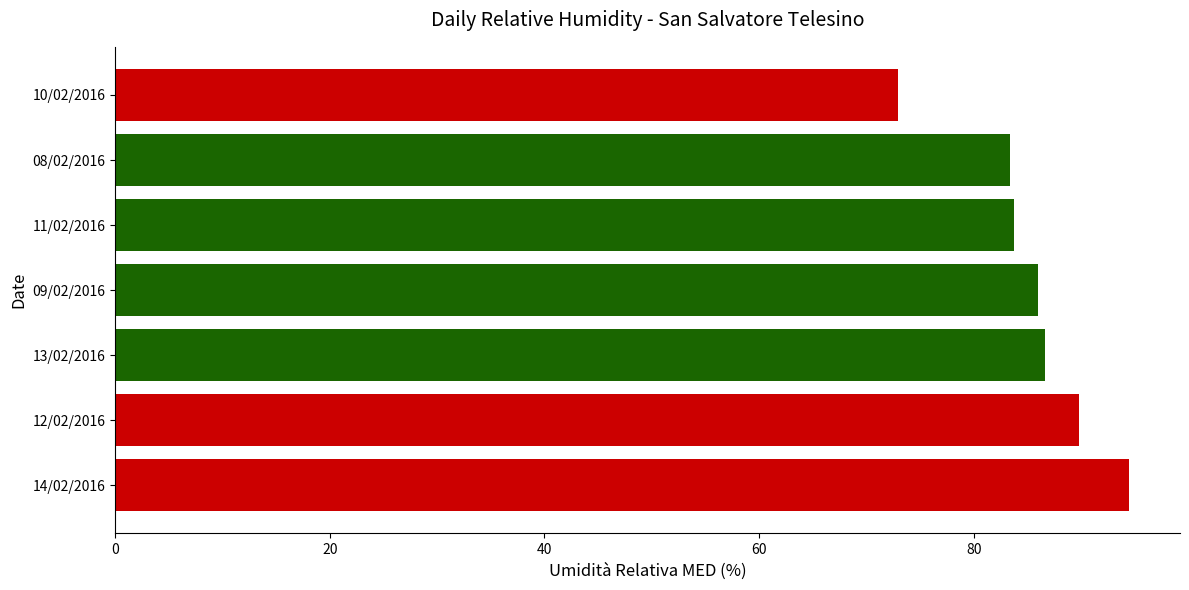

What is the difference between the maximum and minimum values?

21.6